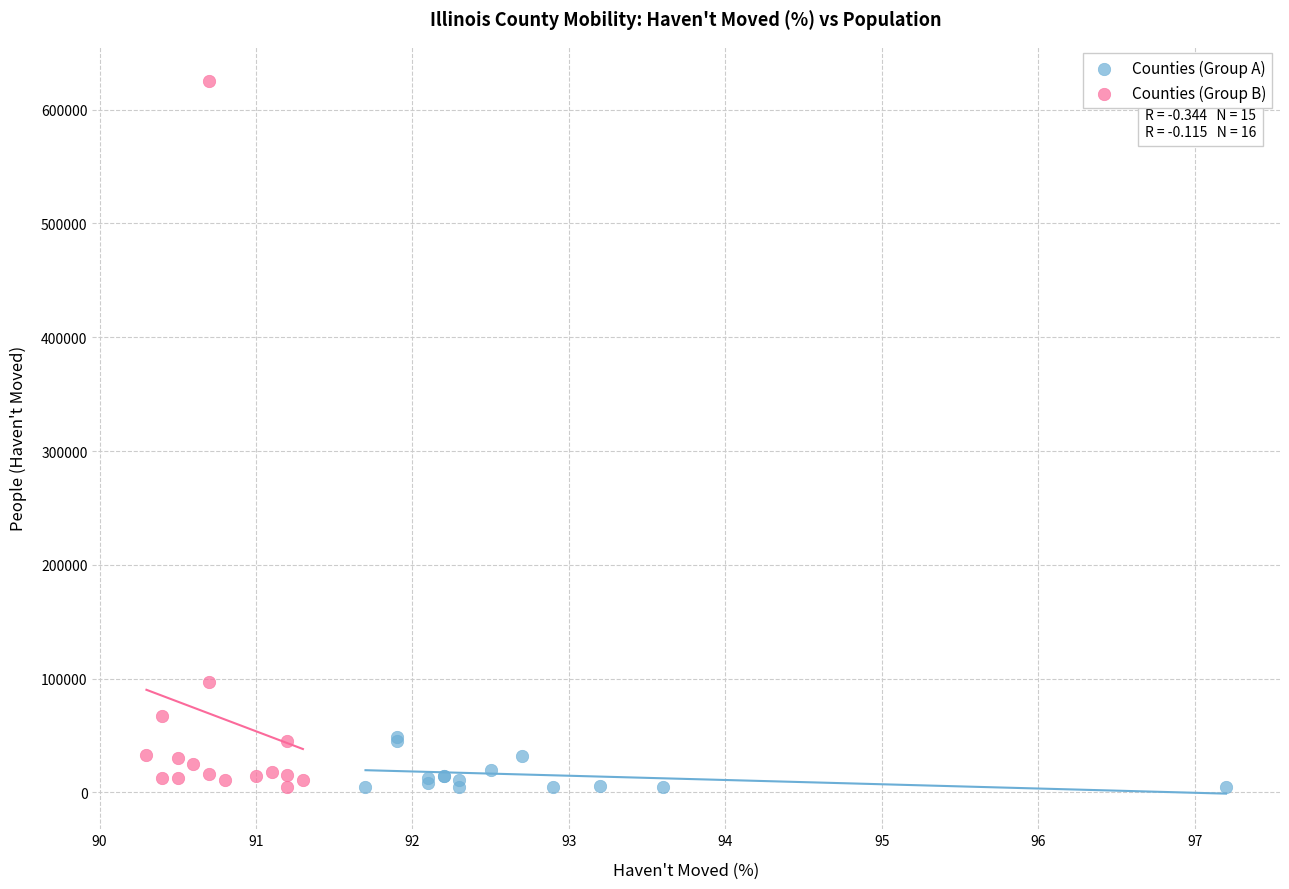

Which series has the largest Y range (max minus min)?

Counties (Group B)